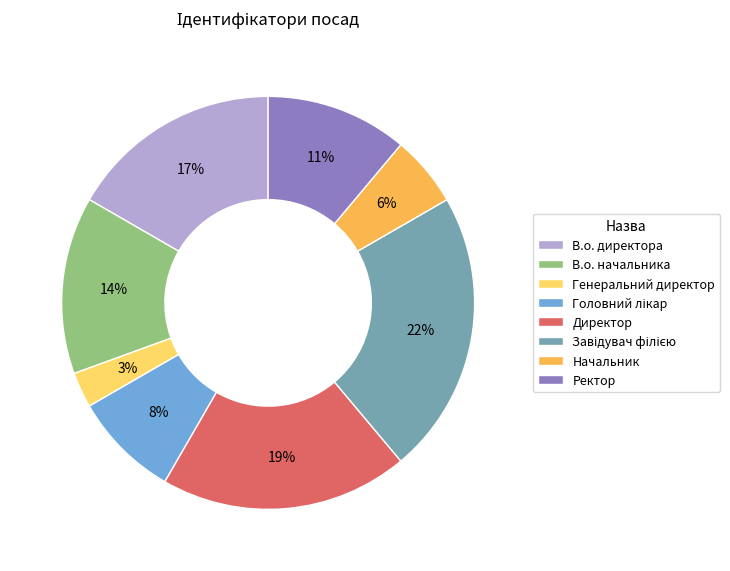

Does В.о. директора account for over 50% of the chart?

No